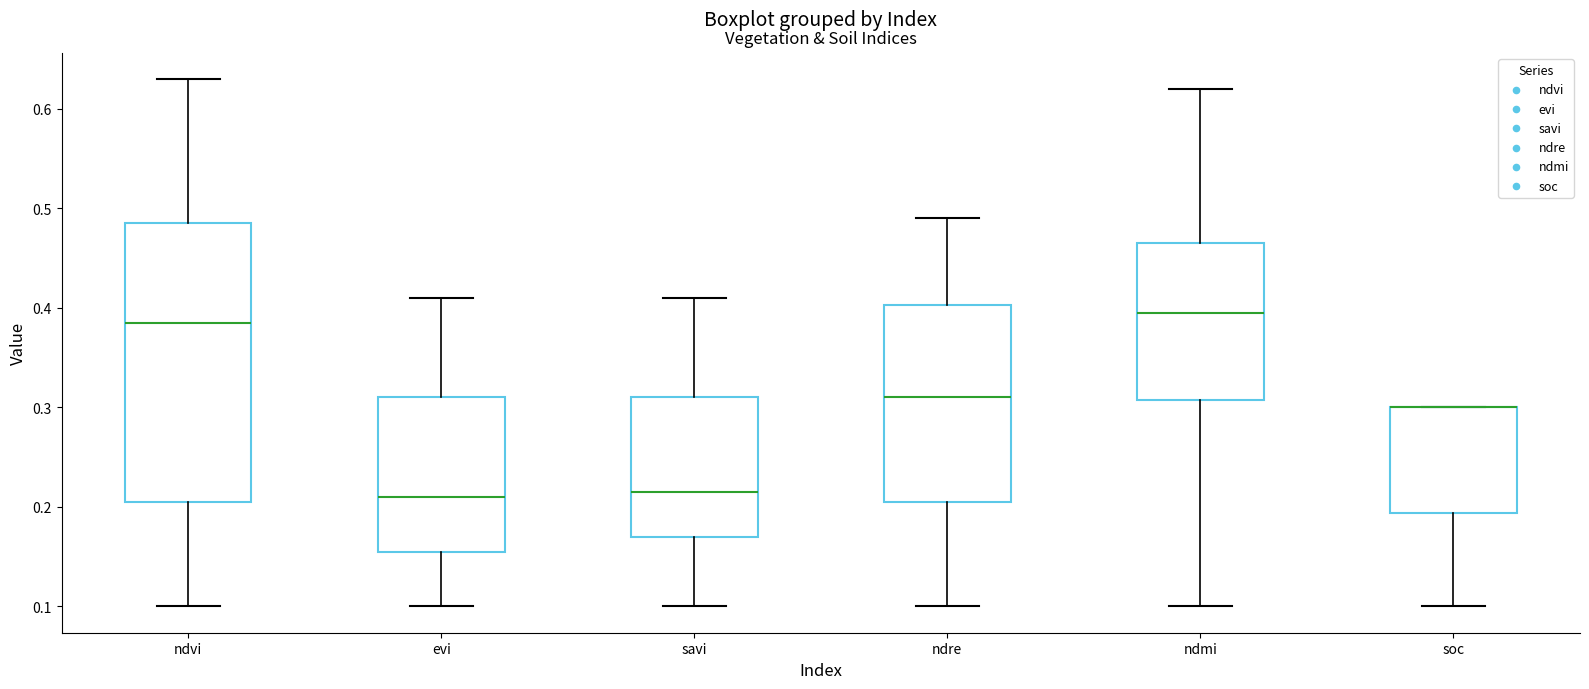

Where does the lower whisker of the box for ndvi end on the y-axis? The values are not printed on the chart, so give them approximately, as read against the axis.

0.10